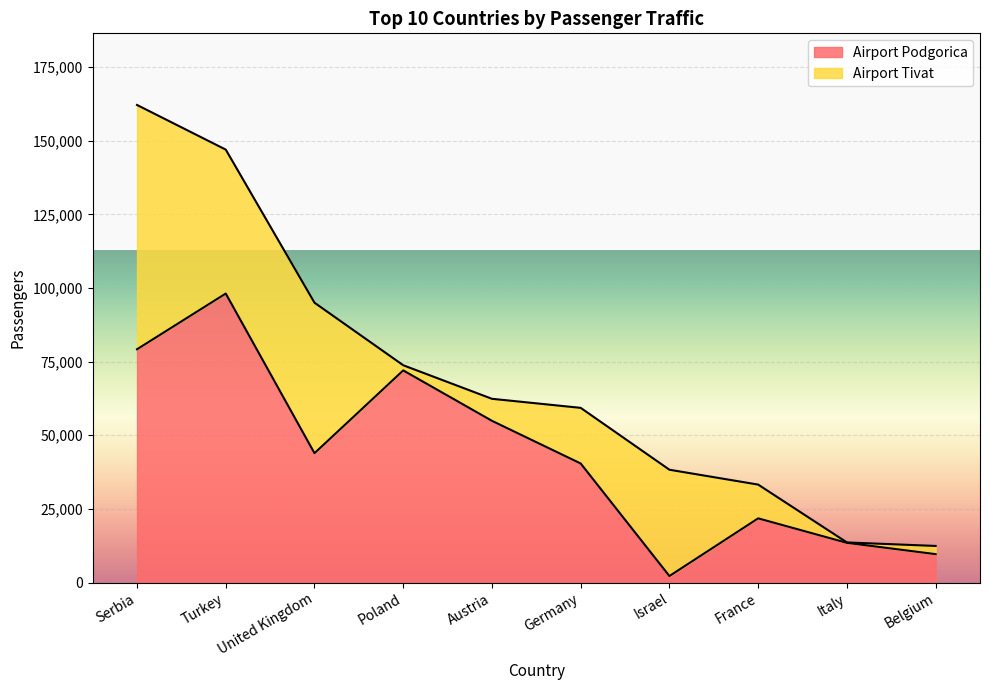

Rank the categories by value from lowest to highest.

Israel, Belgium, Italy, France, Germany, United Kingdom, Austria, Poland, Serbia, Turkey